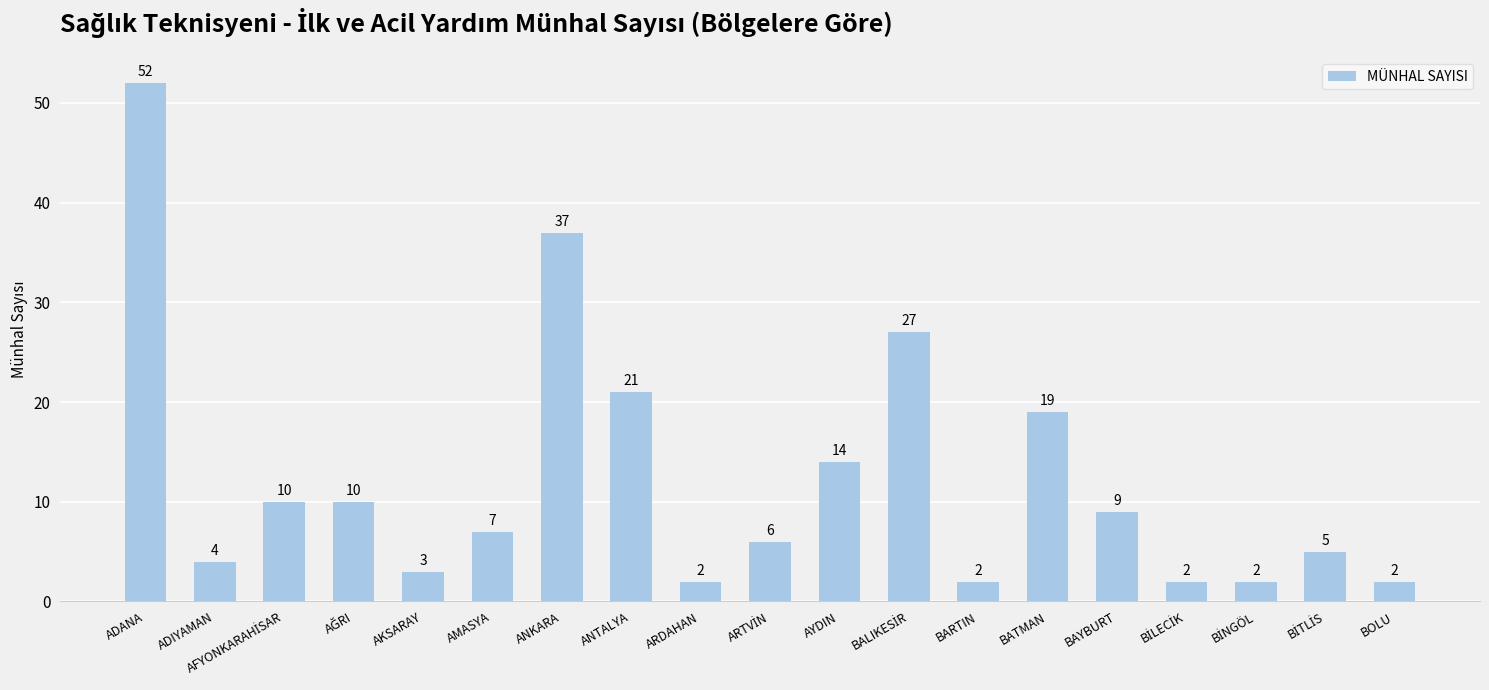

What is the sum of the values at AMASYA and BOLU?

9